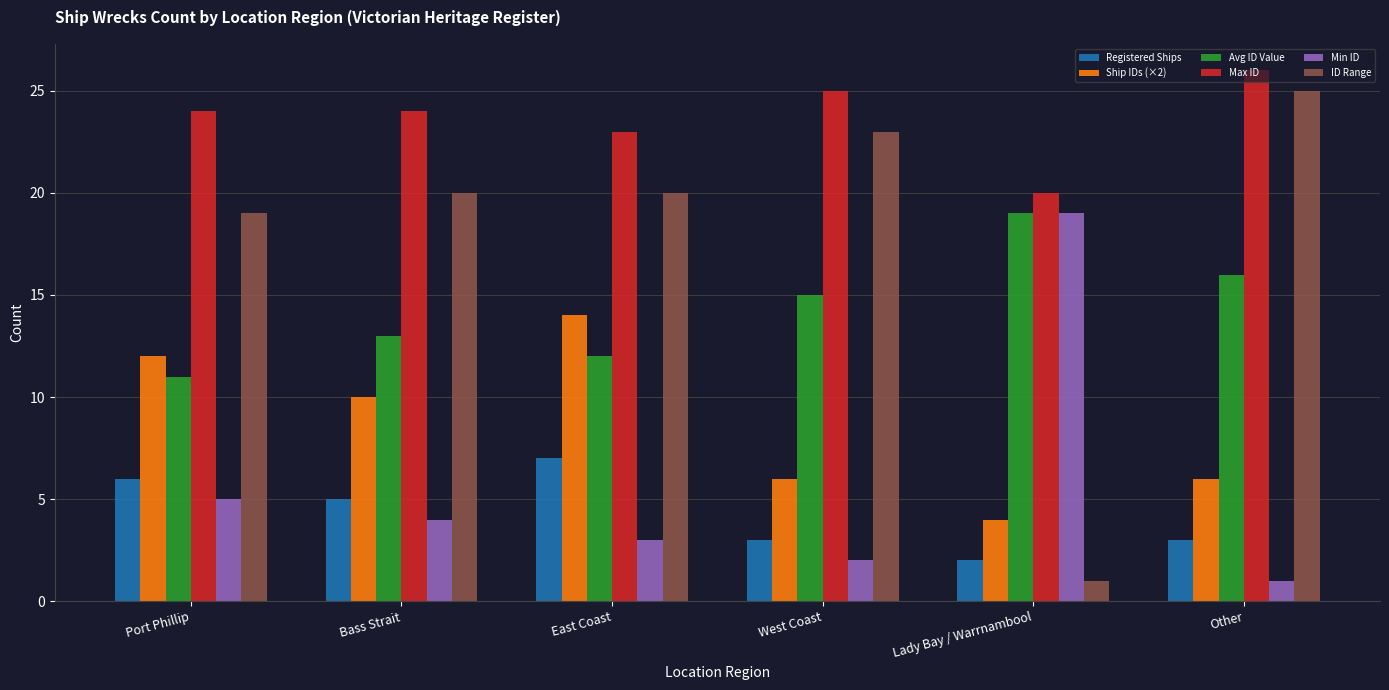

Rank the series at West Coast from highest to lowest value.

Max ID, ID Range, Avg ID Value, Ship IDs (×2), Registered Ships, Min ID